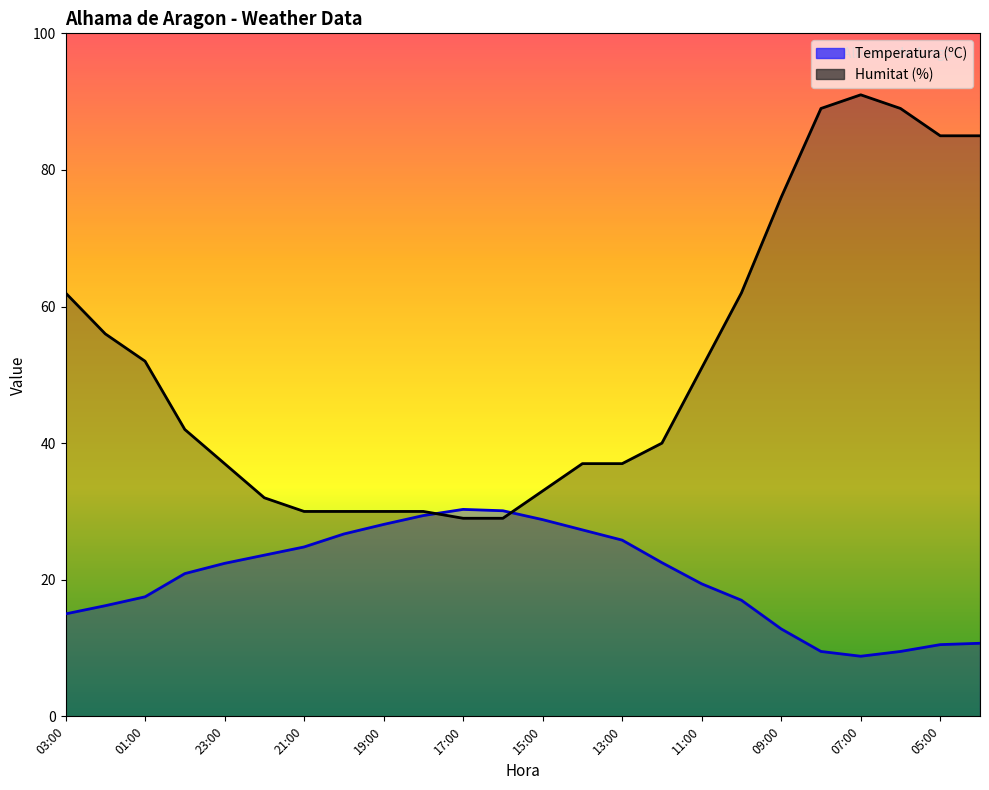

Is it true that Humitat (%) equals 52.0 at 01:00?

True